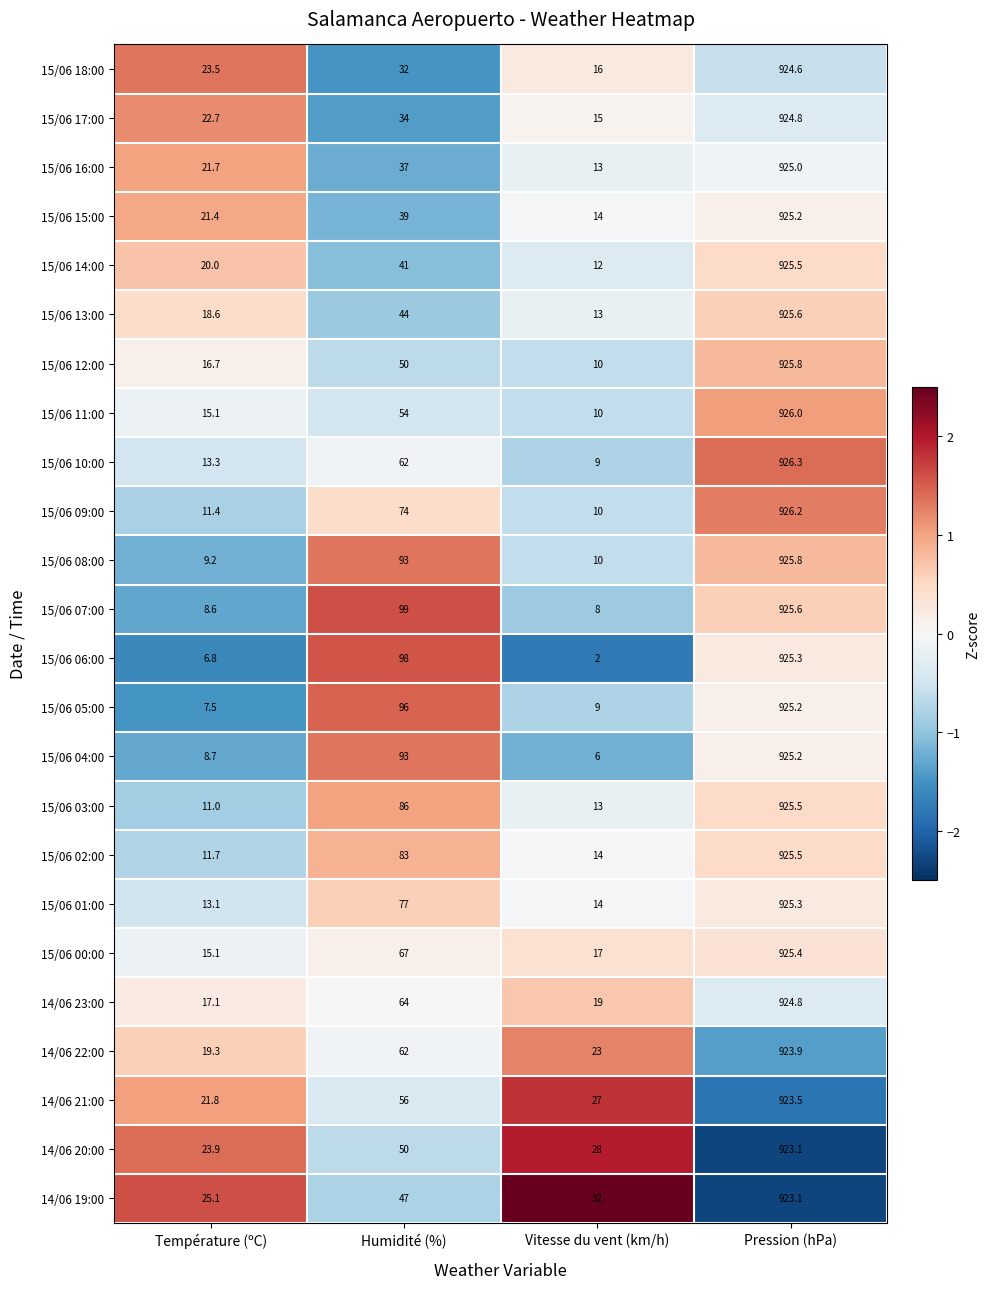

What is the approximate value of 14/06 23:00 at Humidité (%)?

64.0